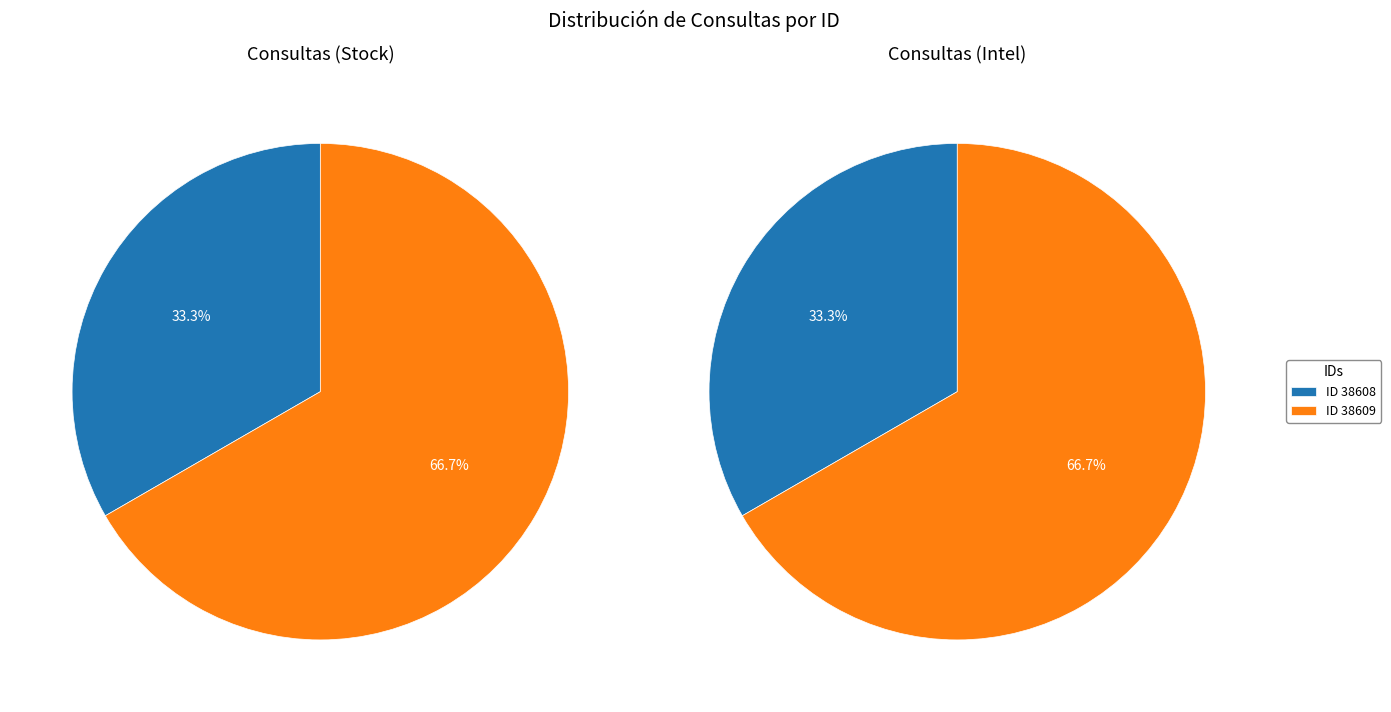

Rank the categories by value from highest to lowest.

38609, 38608